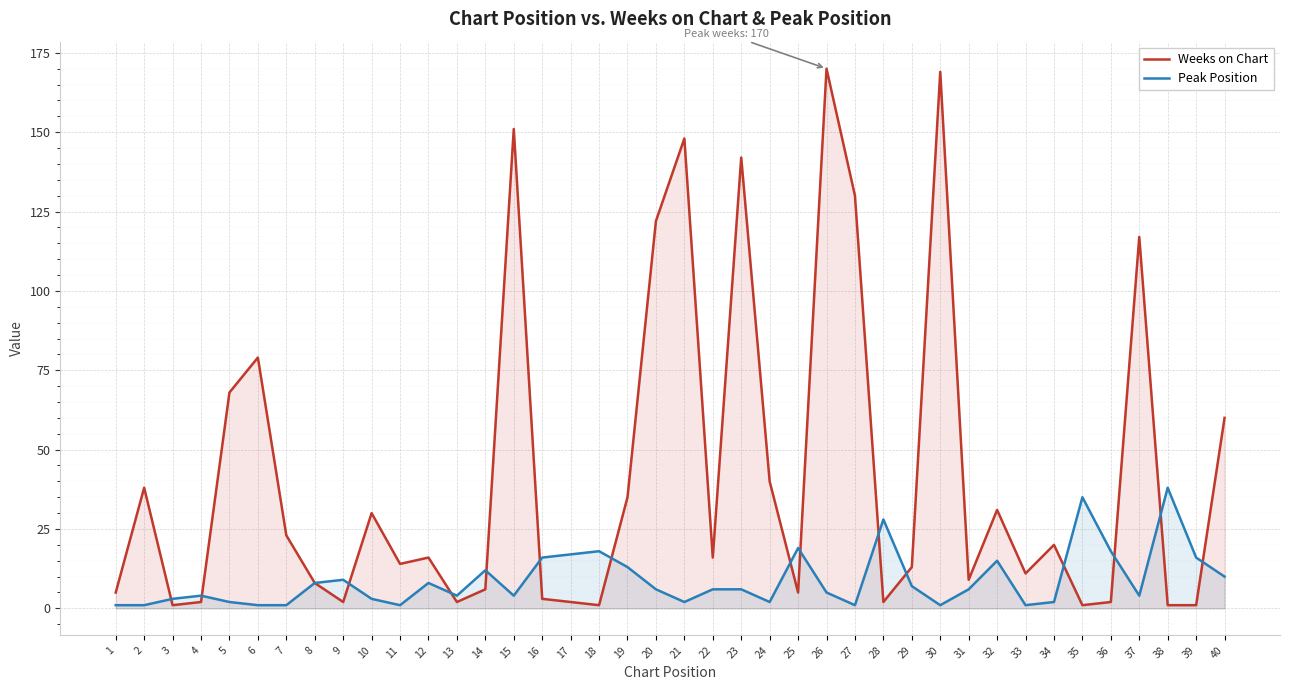

How many lines are shown in the chart?

2